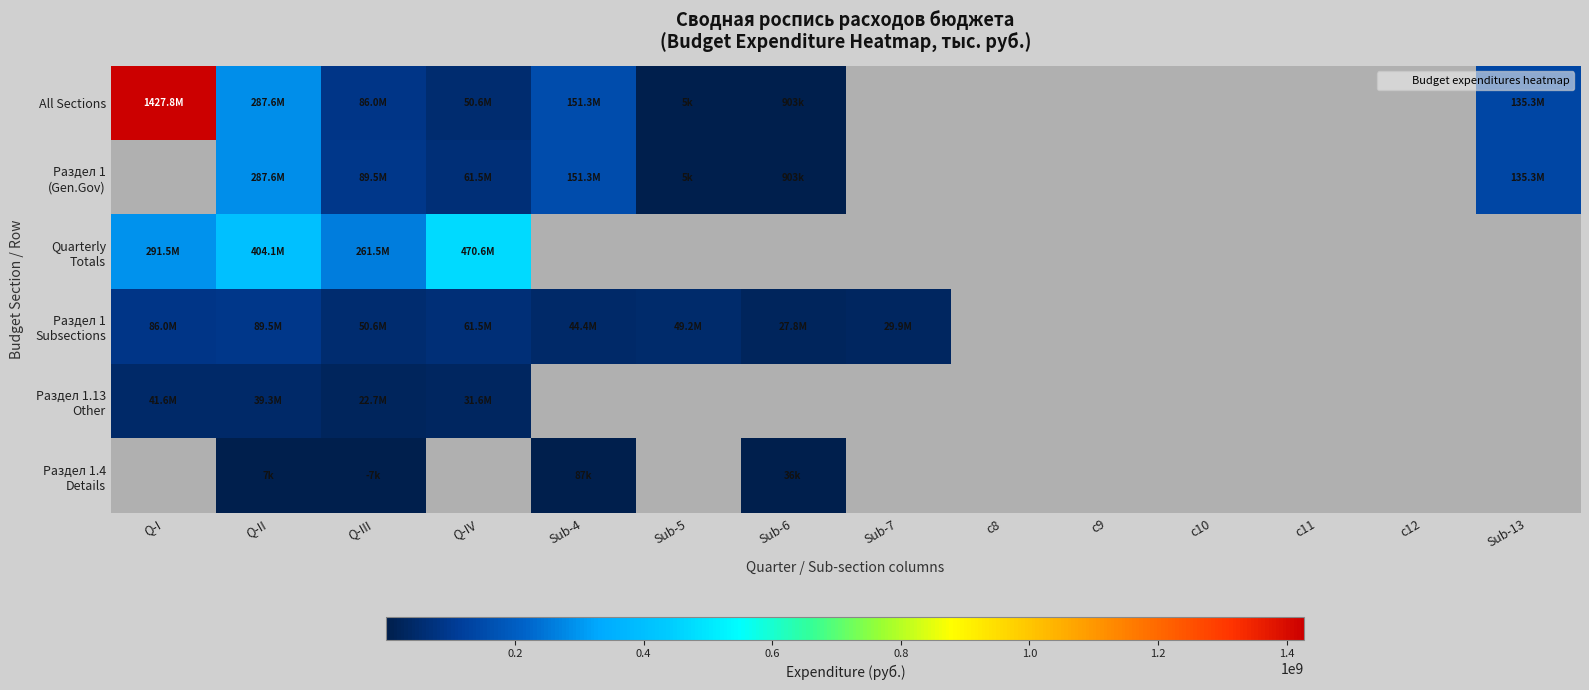

What is the difference between the Раздел 1 (Gen.Gov) values at Sub-6 and Sub-4?

150433352.4